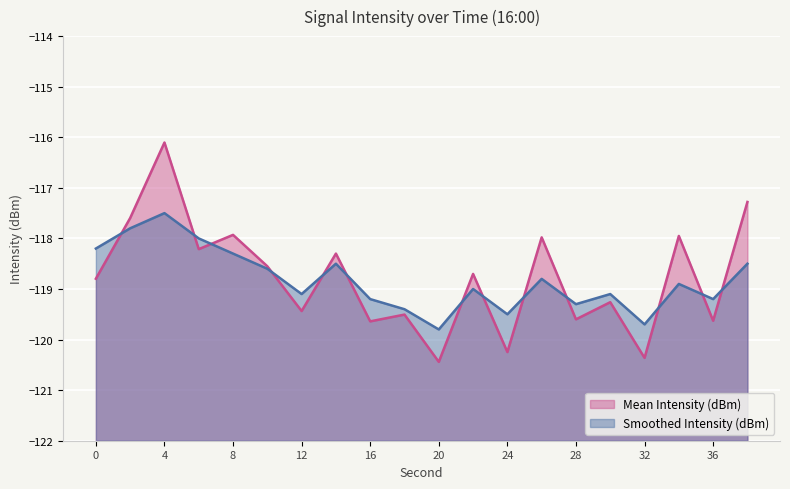

What is the lowest value of the Smoothed Intensity (dBm) series?

-119.8